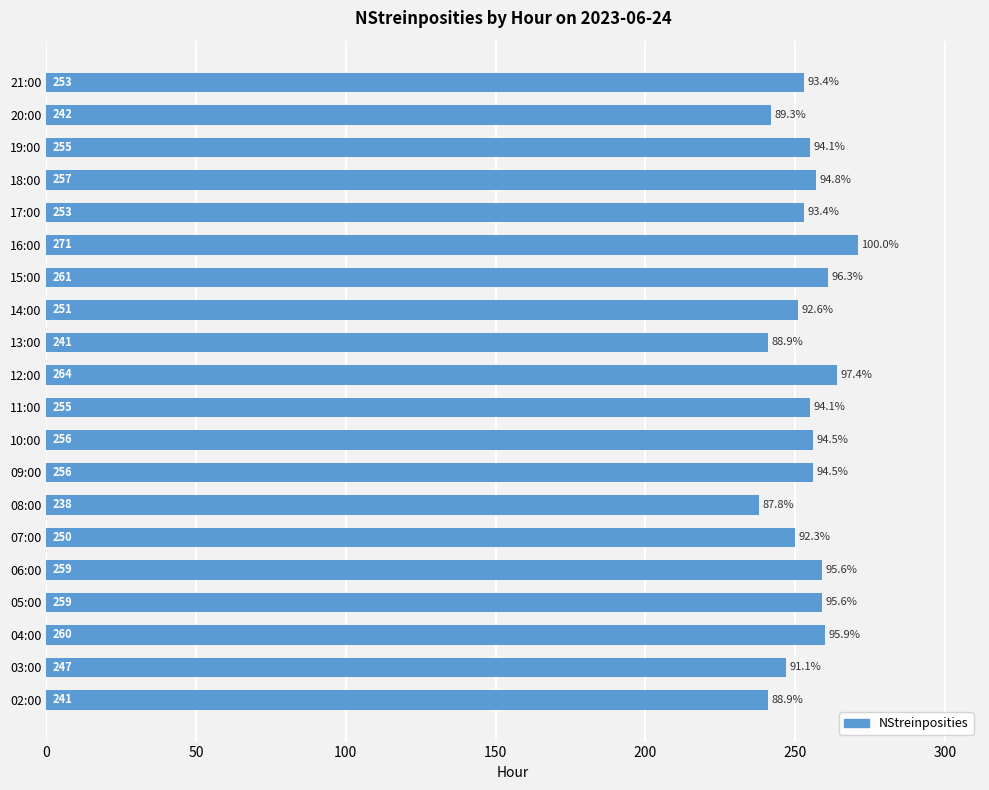

What is the minimum value shown in the chart?

238